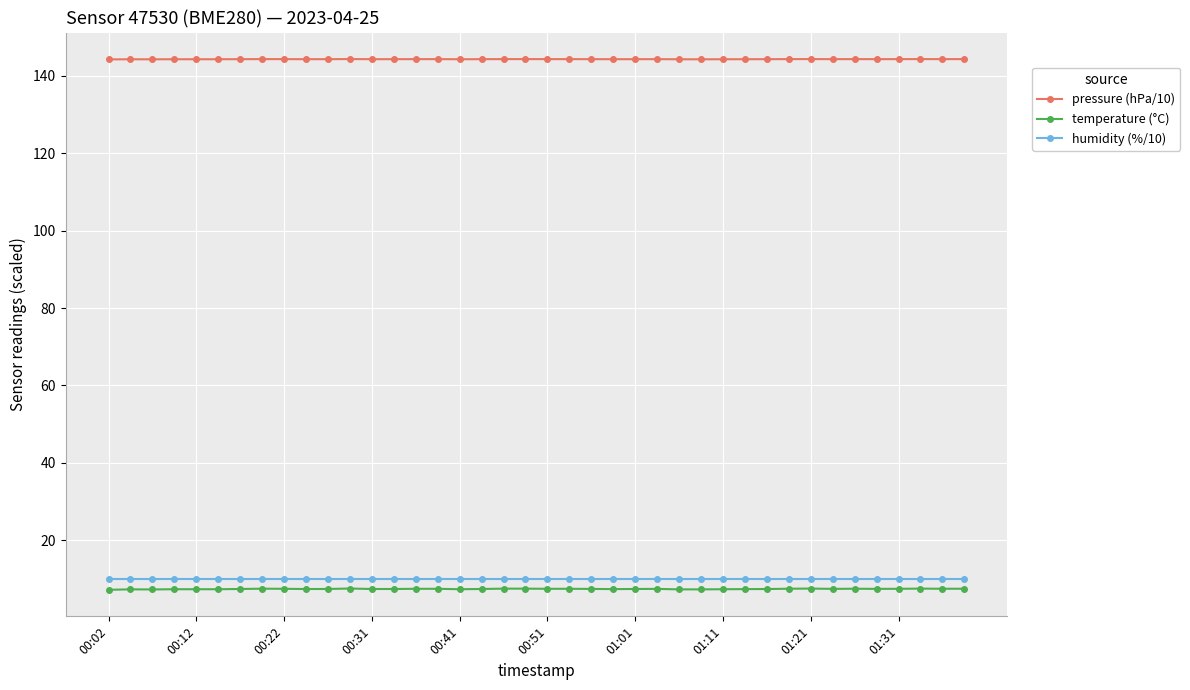

True or false: temperature (°C) and humidity (%/10) cross at least once.

False